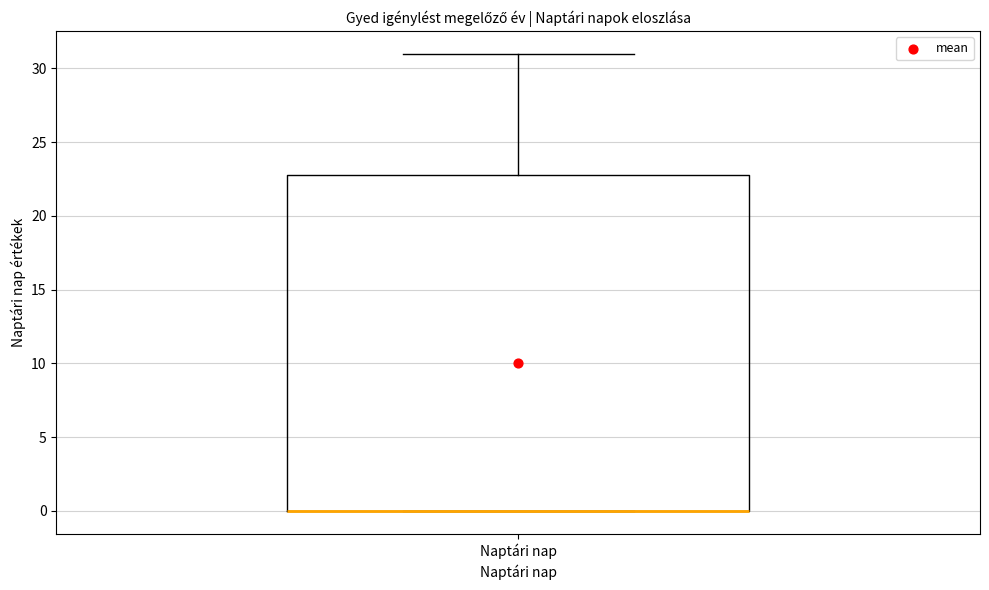

Where does the upper whisker of the box for Naptári nap end on the y-axis? The values are not printed on the chart, so give them approximately, as read against the axis.

31